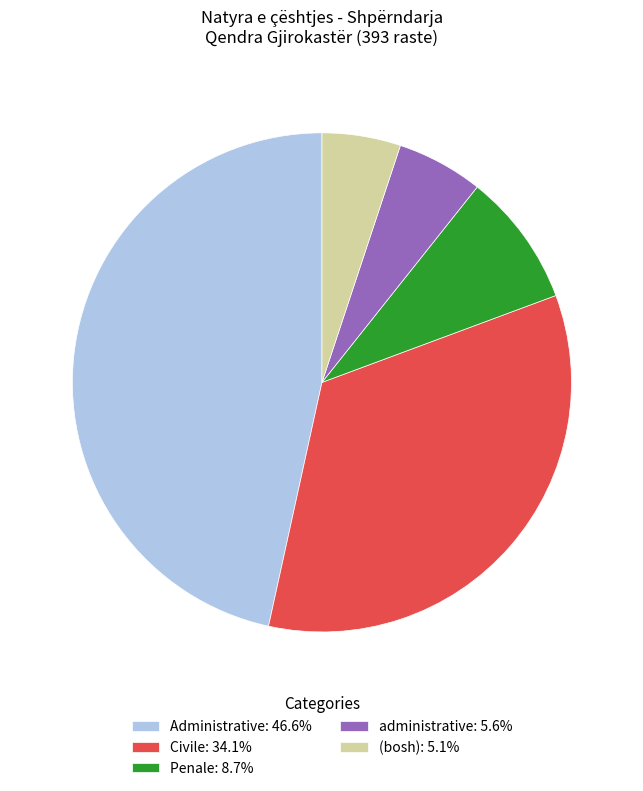

Combined, do administrative: 5.6% and Administrative: 46.6% account for over 50%?

Yes